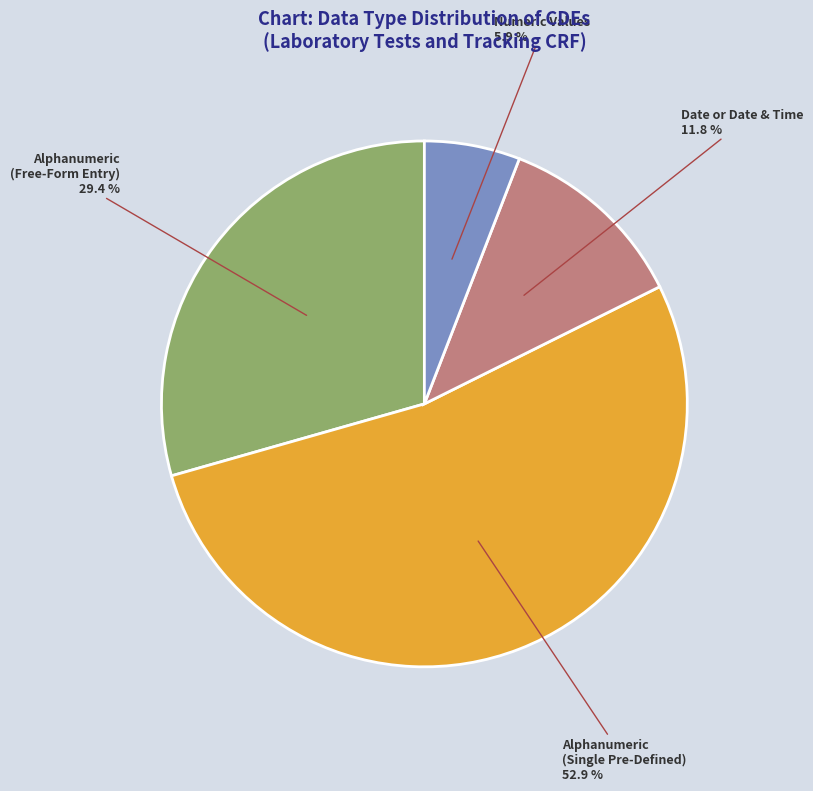

Is there any slice that represents more than half of the pie?

Yes